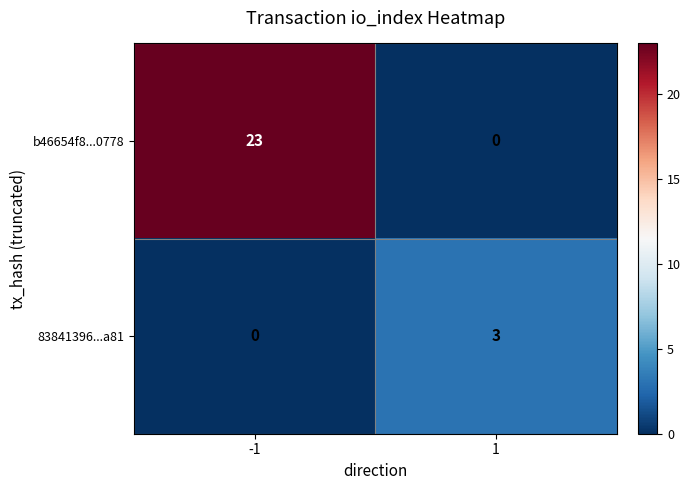

What is the approximate value of b46654f8...0778 at -1, to the nearest 5?

25